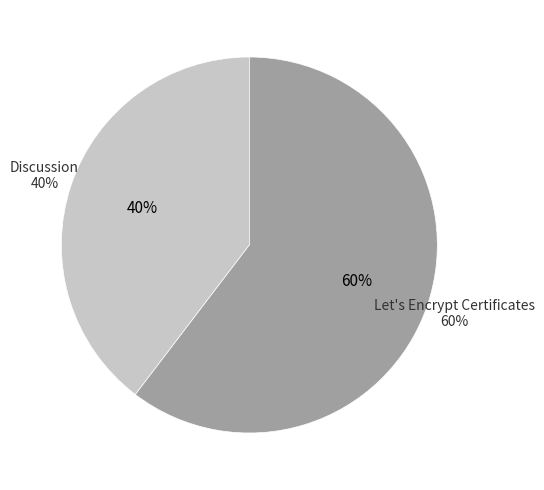

To the nearest percent, what portion does Discussion represent?

40%